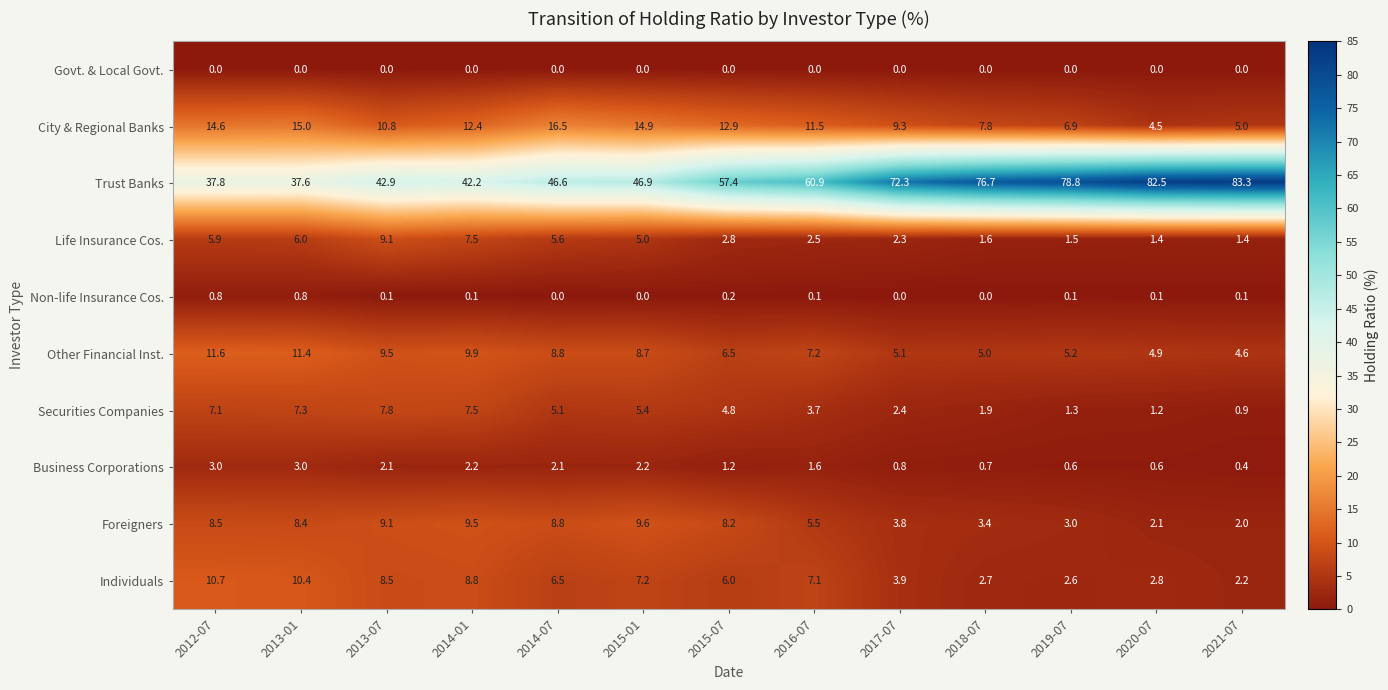

What is the sum of the Non-life Insurance Cos. values at 2013-01 and 2013-07?

0.9